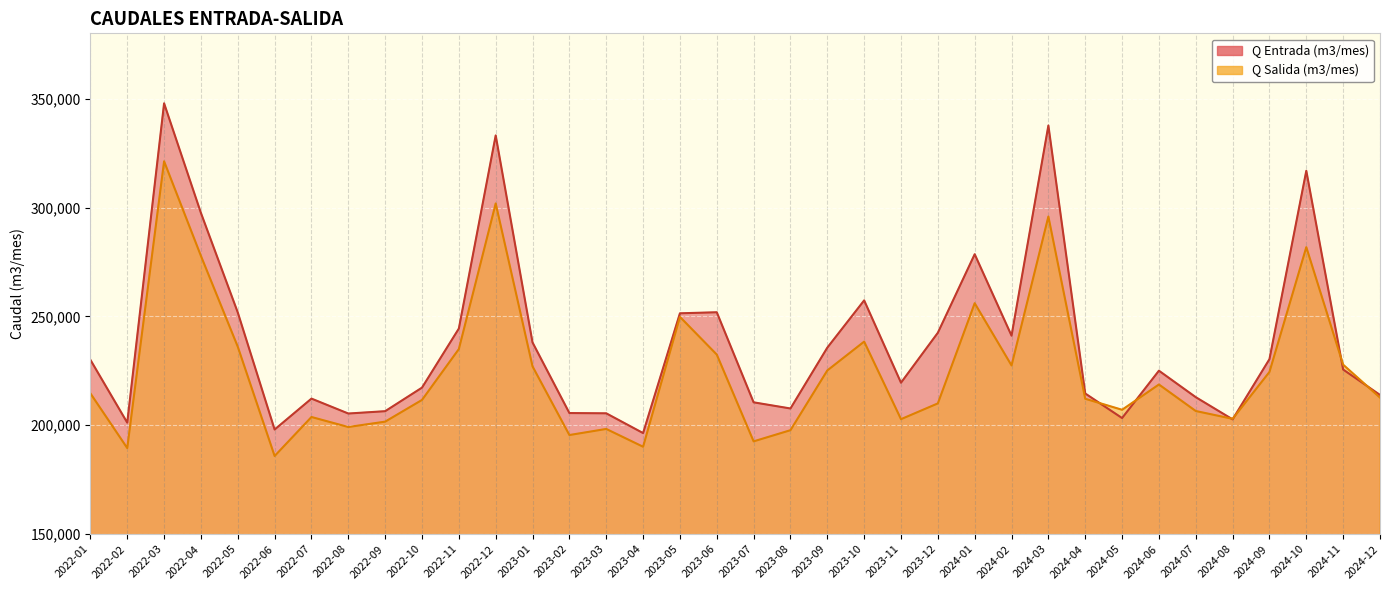

At which label does Q Entrada (m3/mes) first exceed 225591?

2022-01